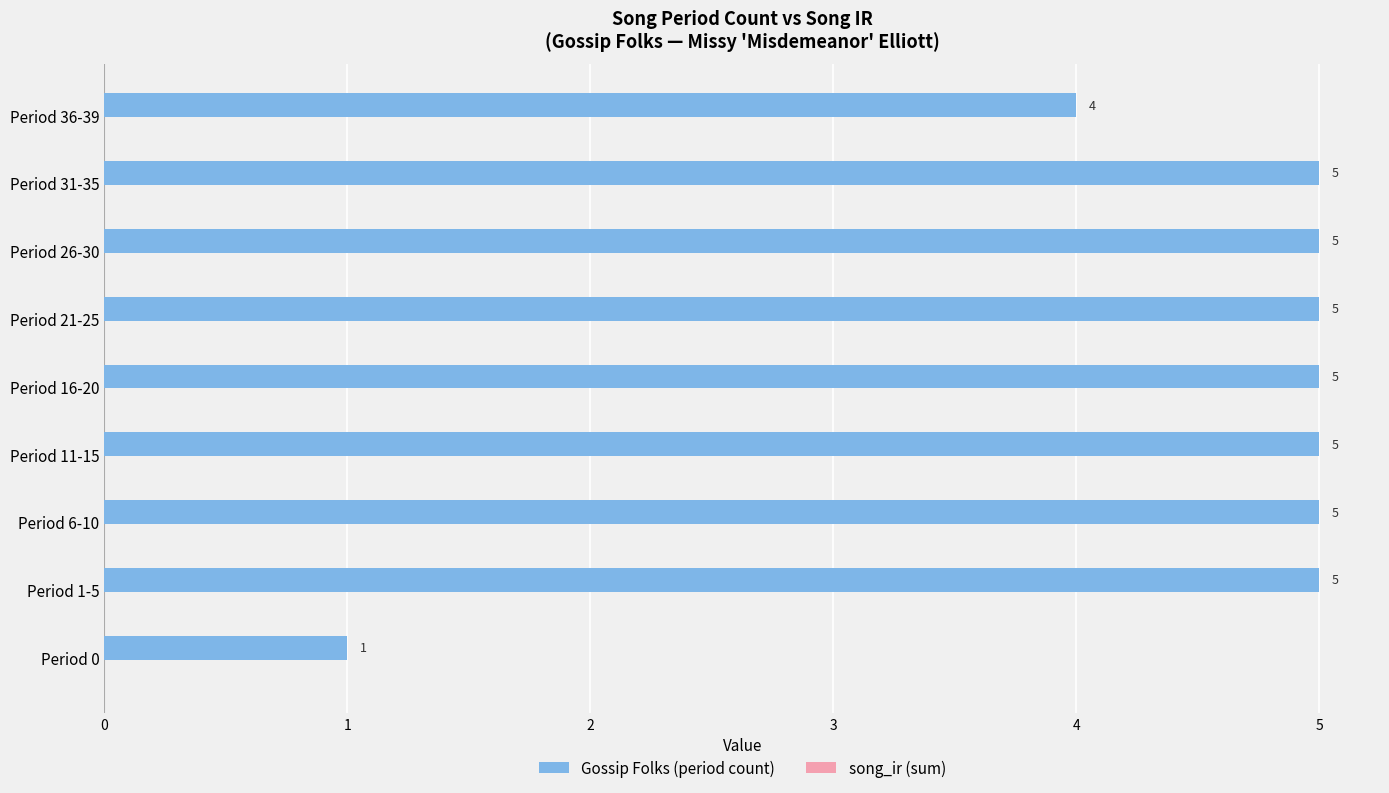

True or false: the data shows 0 at Period 0.

False